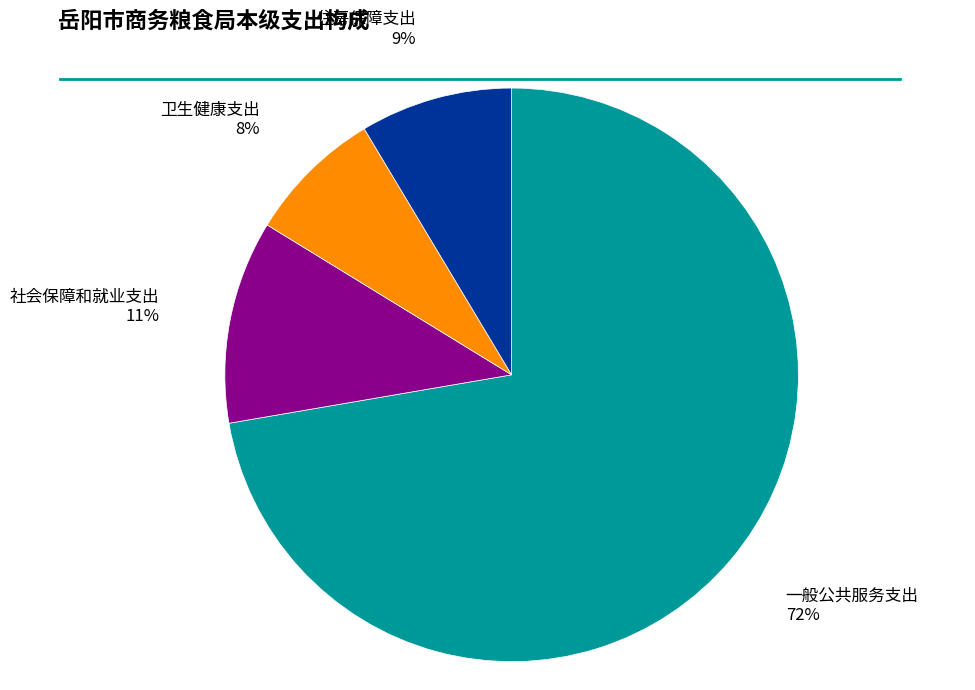

Does any single category account for the majority?

Yes